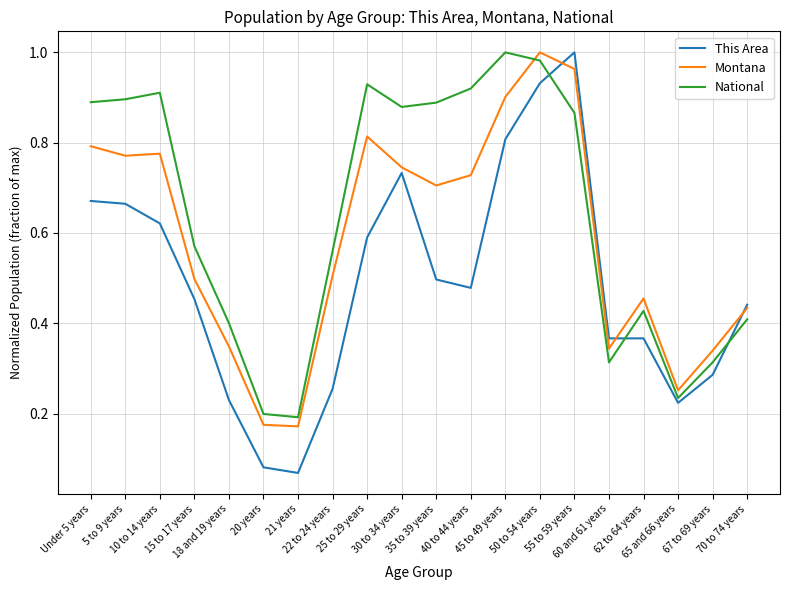

Which series has the largest range (max minus min)?

This Area